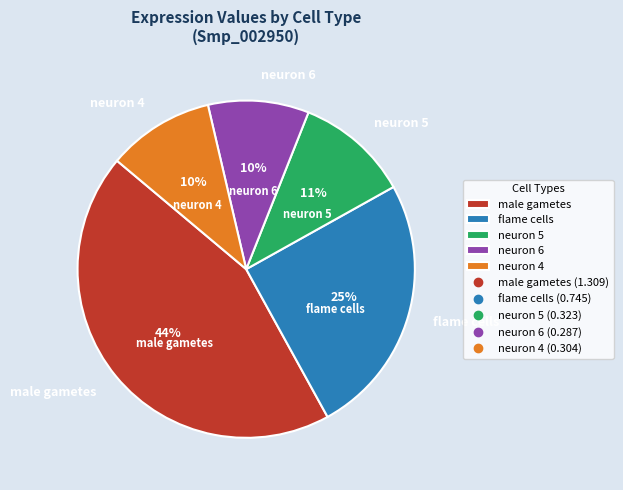

How many slices are in this pie chart?

5